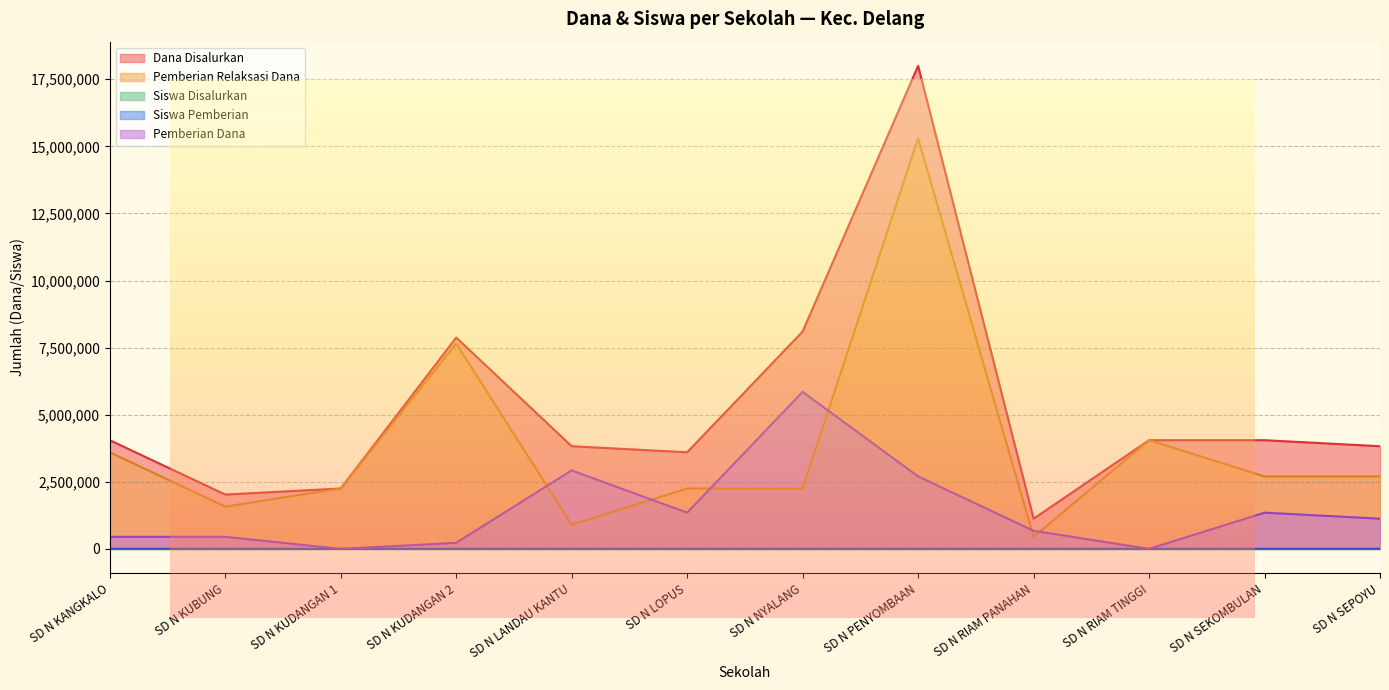

After their last crossing, which series has the higher values: Siswa Disalurkan or Pemberian Dana?

Pemberian Dana